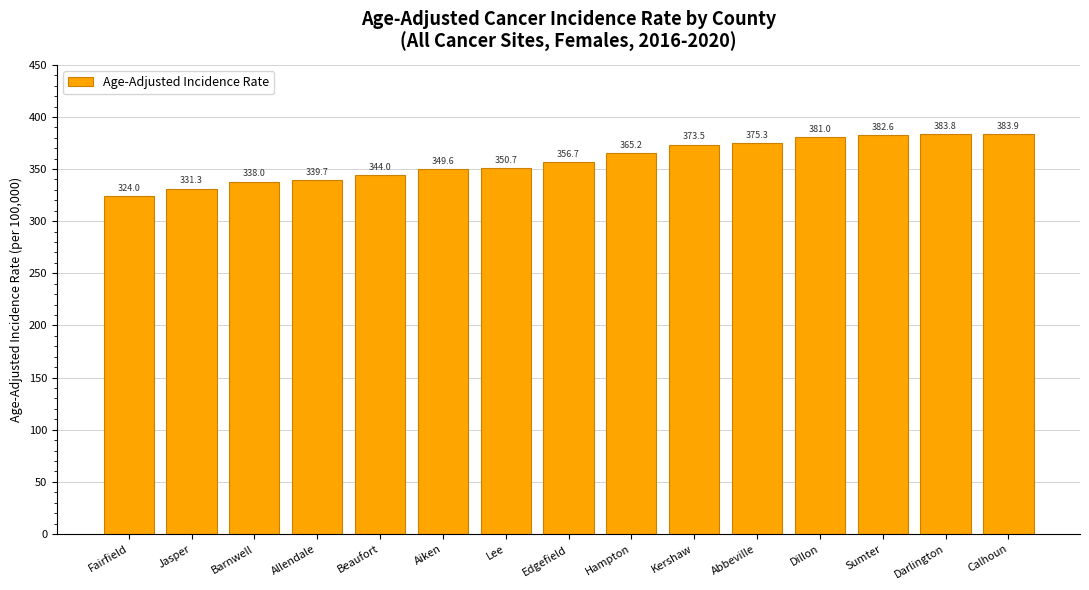

What position from the right is Fairfield?

15